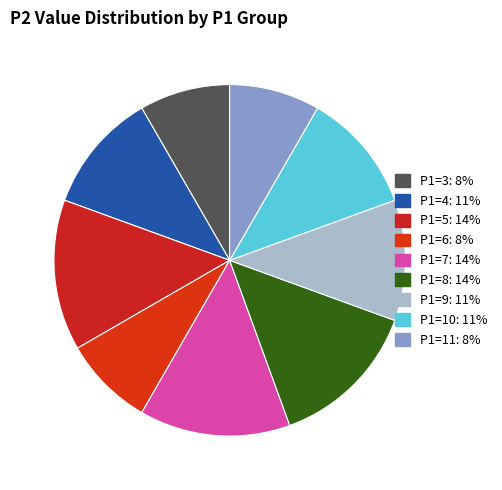

How many slices are in this pie chart?

9